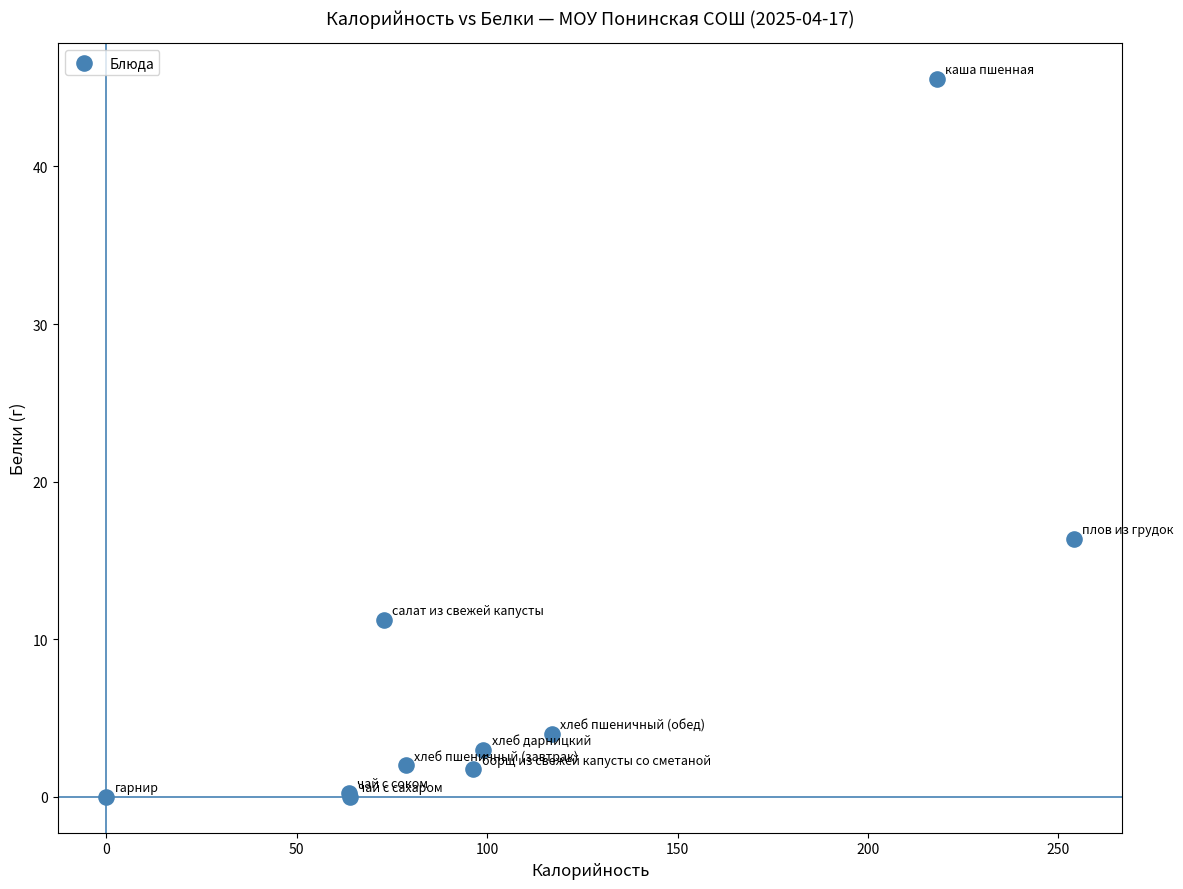

What Y value in the scatter plot is closest to 22?

16.4